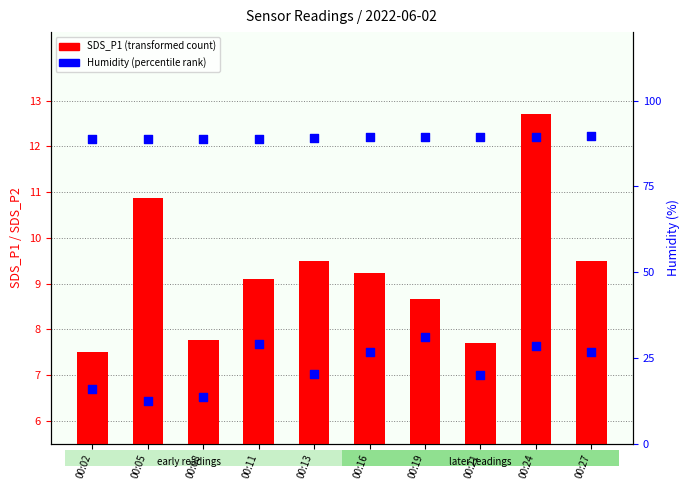

At which category is the sum across all series the highest?

00:24